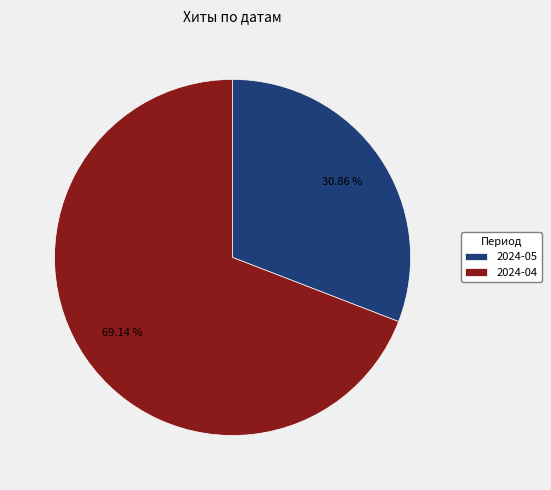

Do 2024-05 and 2024-04 together represent more than half of the pie?

Yes